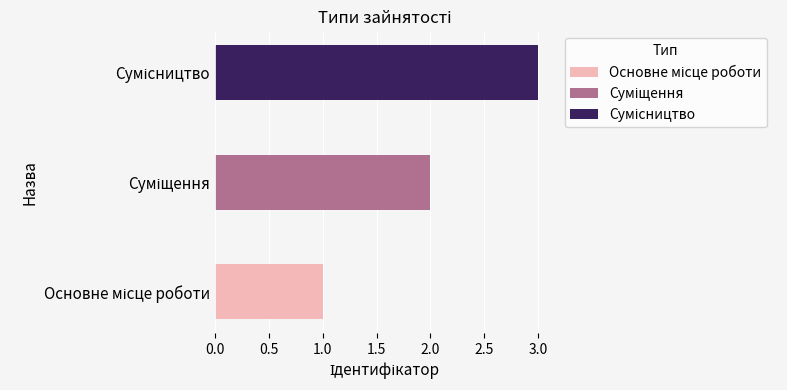

Reading right to left, transcribe all the data shown in this chart.

3	2	1